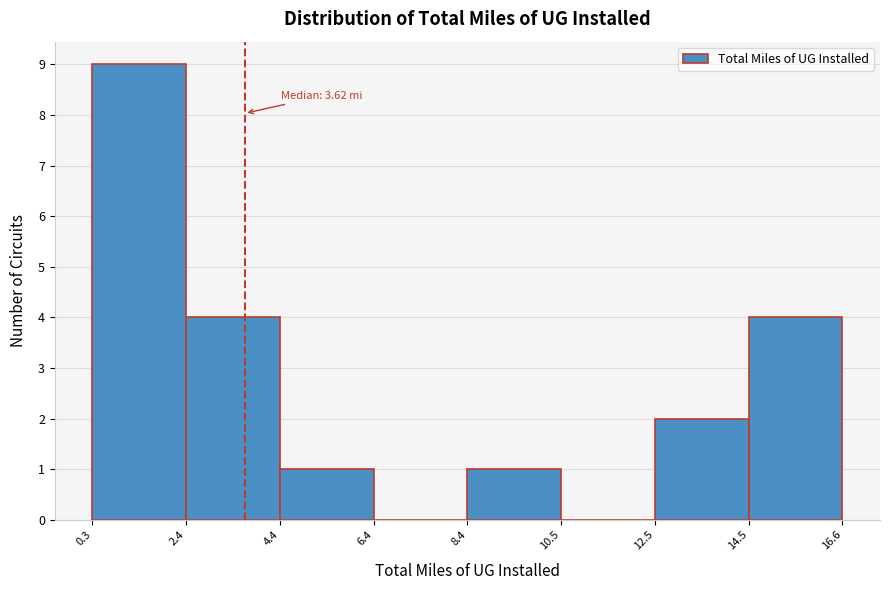

Which range on the x-axis has the tallest bar?

0.3 to 2.4